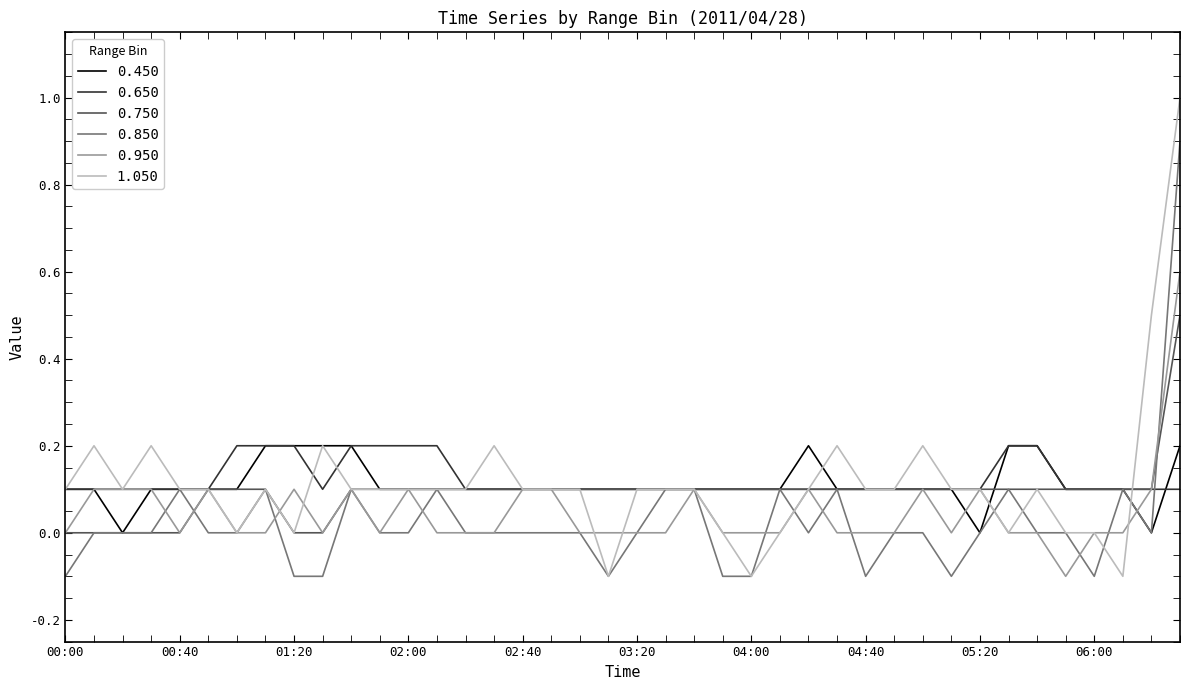

After their last crossing, which series has the higher values: 0.850 or 0.950?

0.850